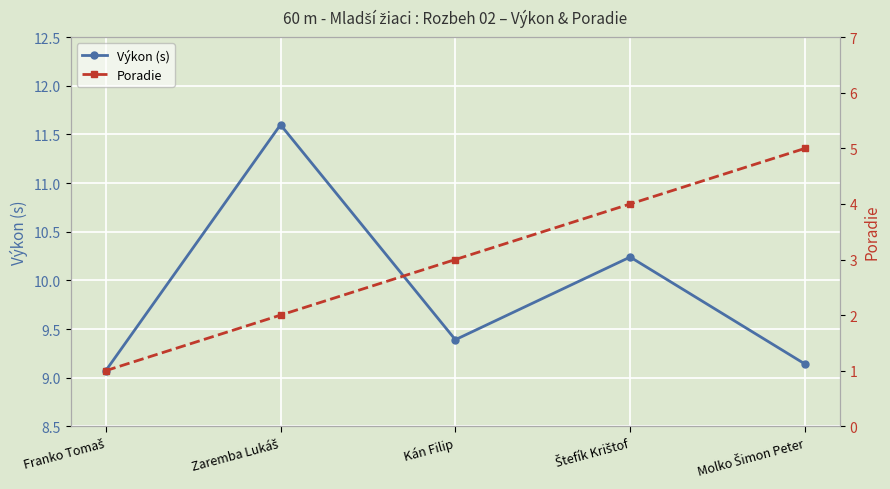

Reading left to right, extract all data points from this chart.

Výkon (s): Franko Tomaš=9.1	Zaremba Lukáš=11.6	Kán Filip=9.4	Štefík Krištof=10.2	Molko Šimon Peter=9.1
Poradie: Franko Tomaš=1.0	Zaremba Lukáš=2.0	Kán Filip=3.0	Štefík Krištof=4.0	Molko Šimon Peter=5.0